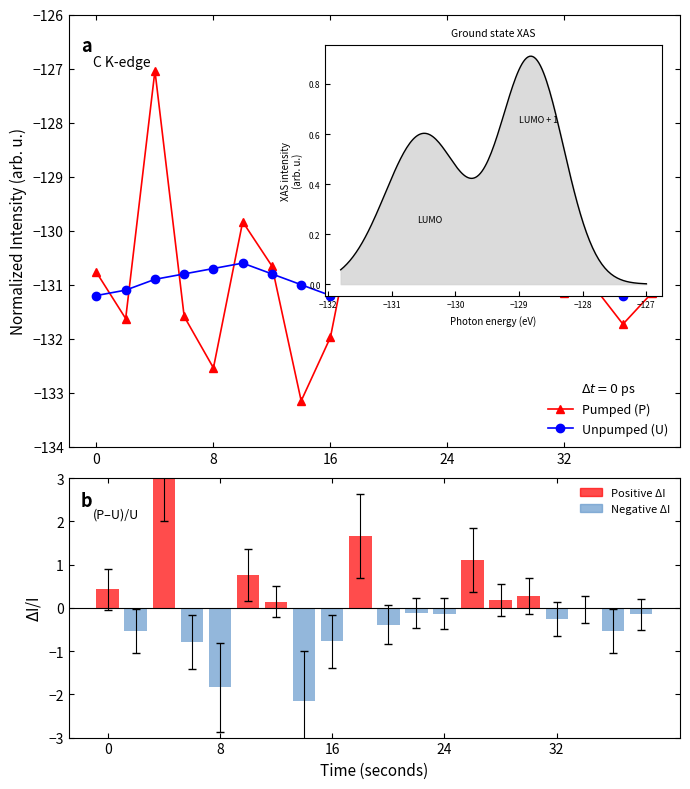

What are all the series names shown in the legend?

Pumped (P), Unpumped (U), Positive ΔI, Negative ΔI